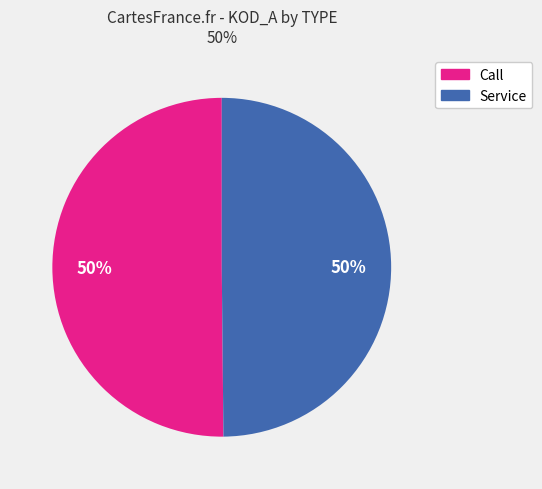

What percentage is the Call slice, to the nearest percent?

50%